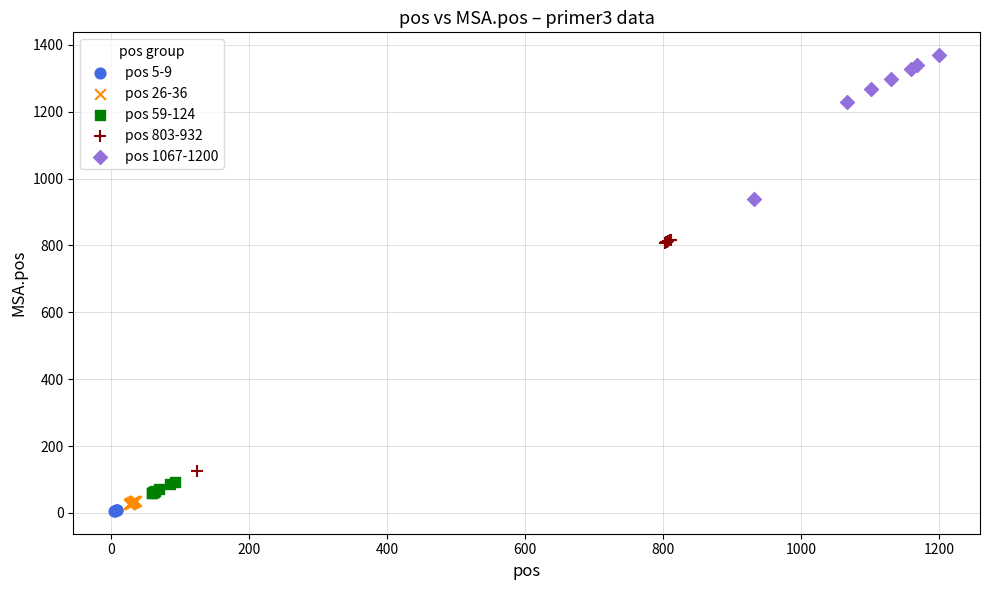

Which series has the largest Y range (max minus min)?

pos 803-932